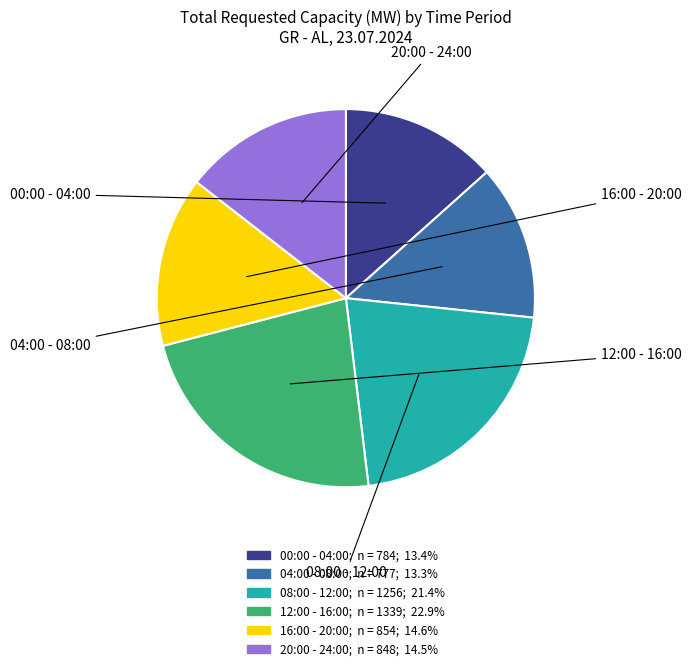

Does any single category account for the majority?

No